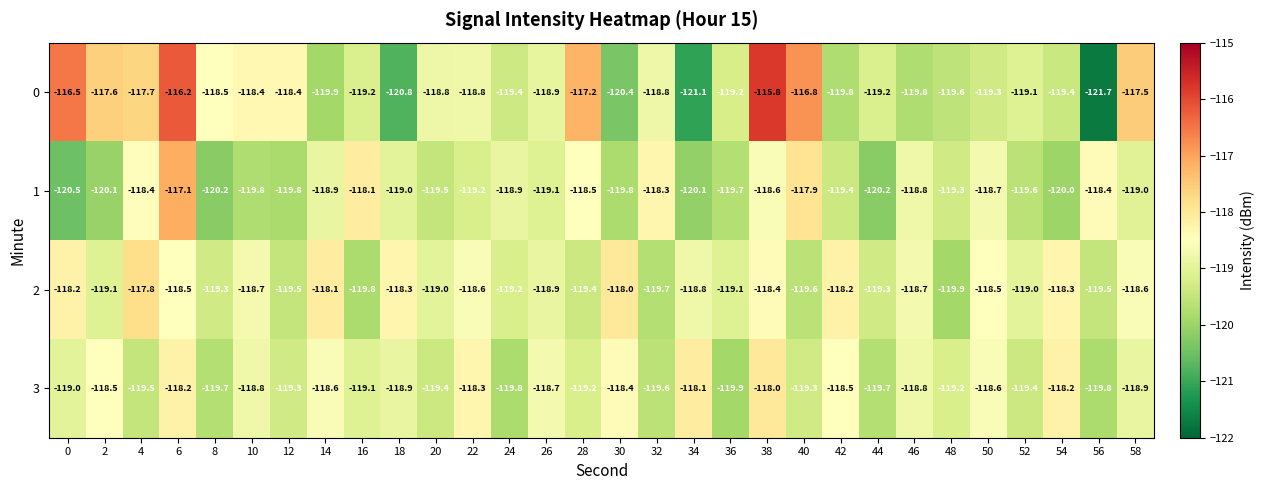

Where is 2 nearest to the value -118?

30